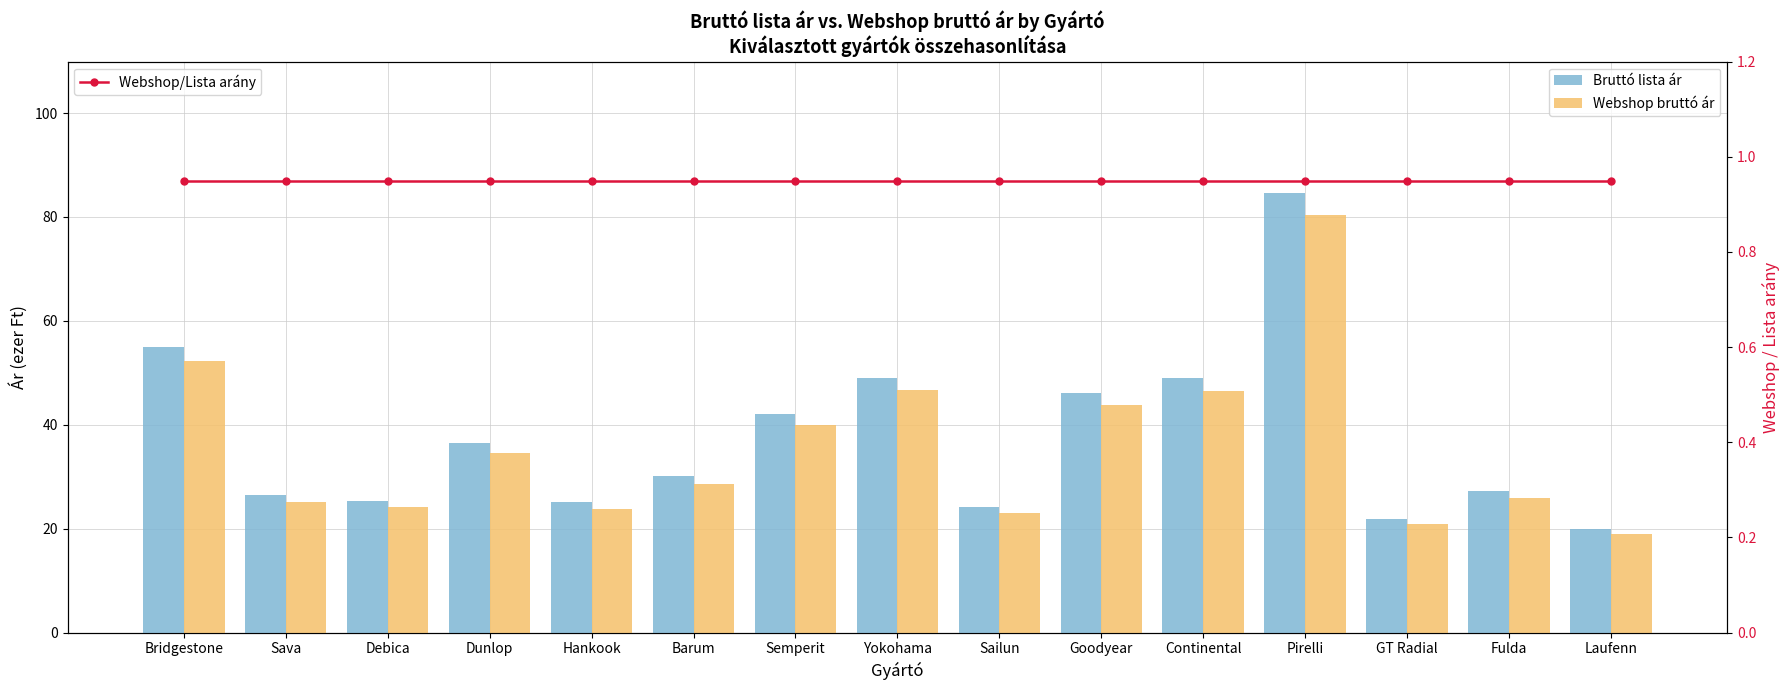

What is the minimum value for Webshop/Lista arány?

0.9